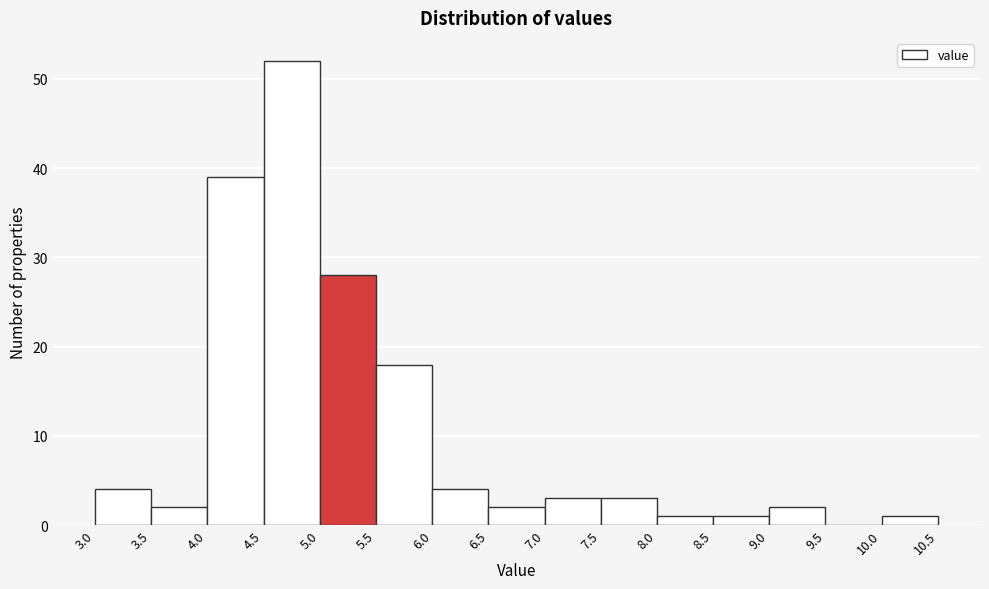

Over which range of the x-axis is the bar tallest?

4.5 to 5.0